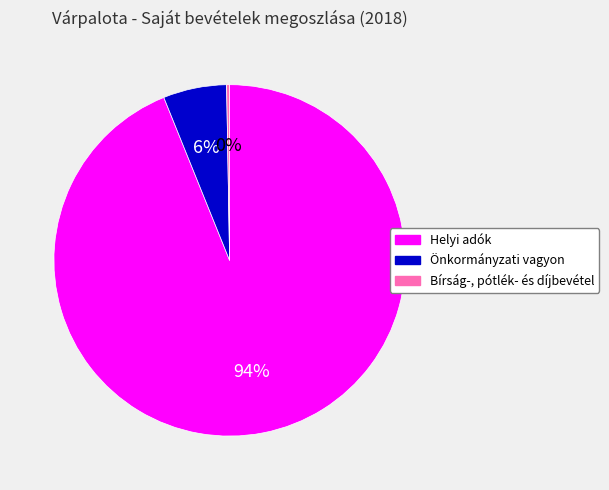

Is it true that Helyi adók is 94% of the pie?

True